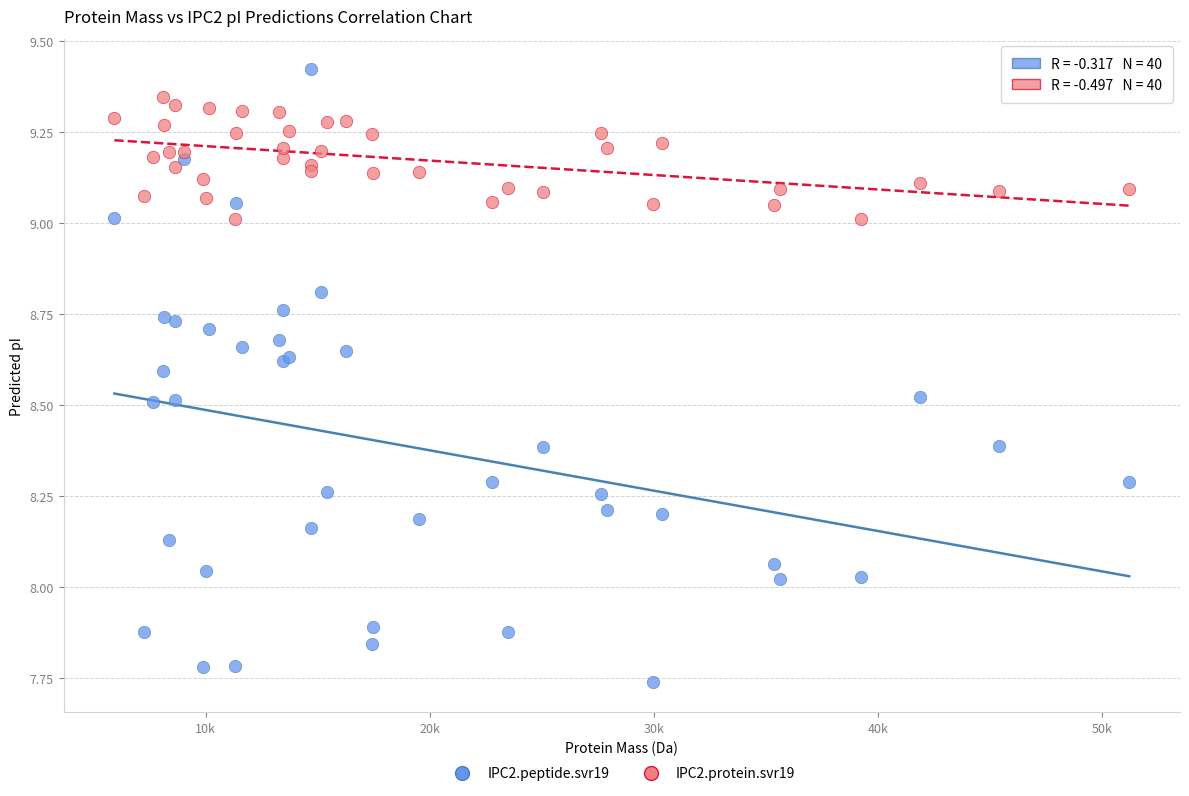

Which series contains the lowest Y value?

IPC2.peptide.svr19